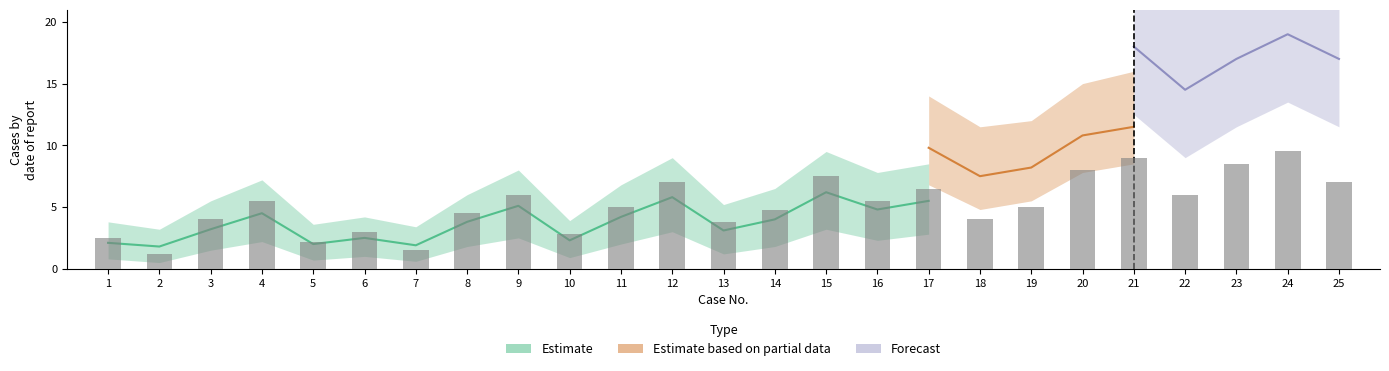

What is the value of the 21st bar from the left?

9.0